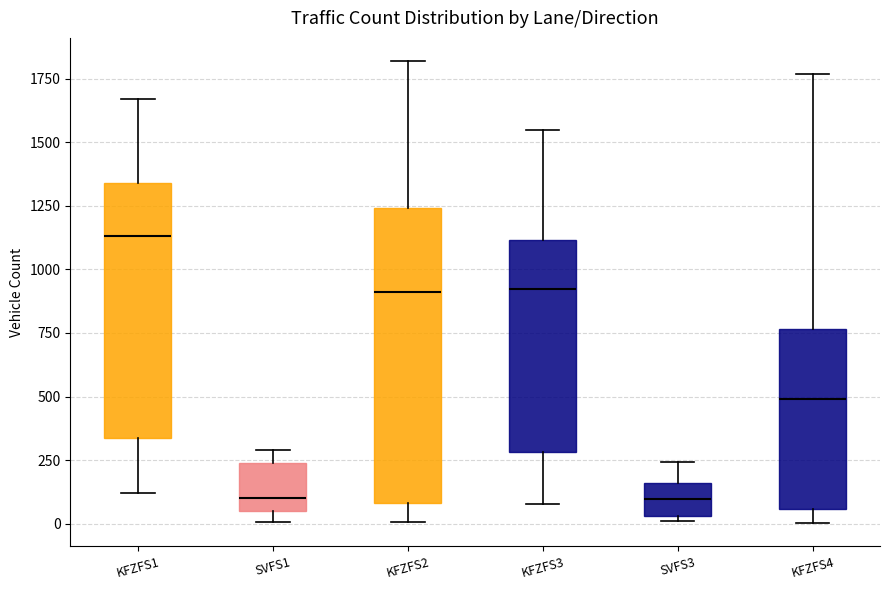

Which box is the tallest, from its lower edge to its upper edge?

KFZFS2